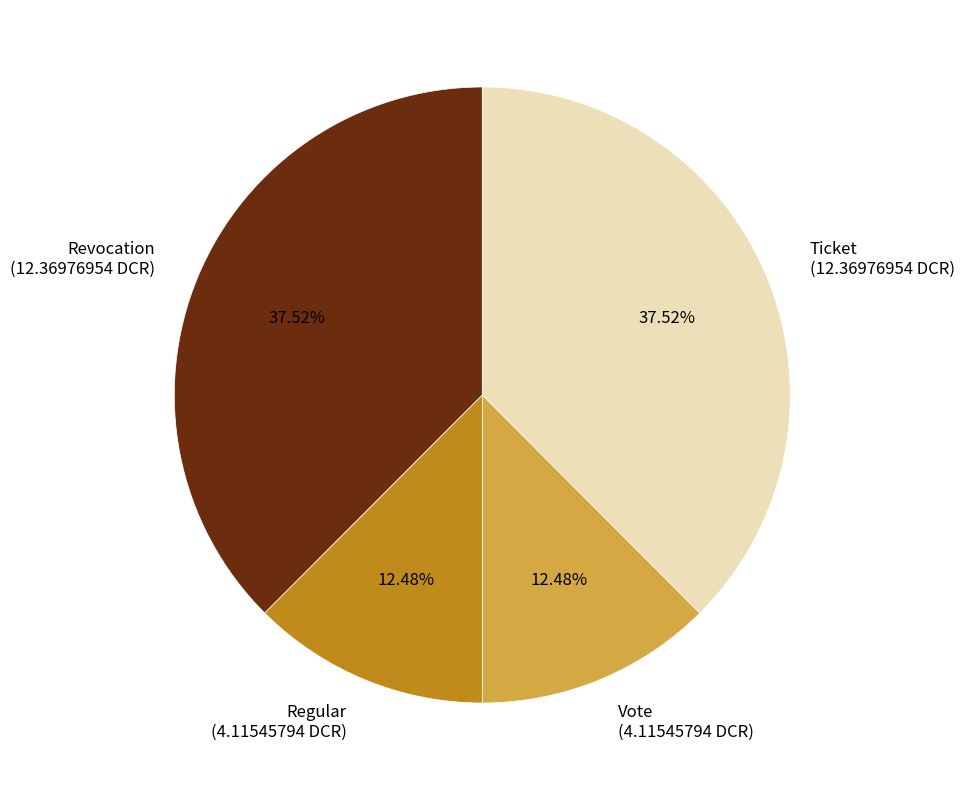

Does Regular (4.11545794 DCR) account for over 50% of the chart?

No